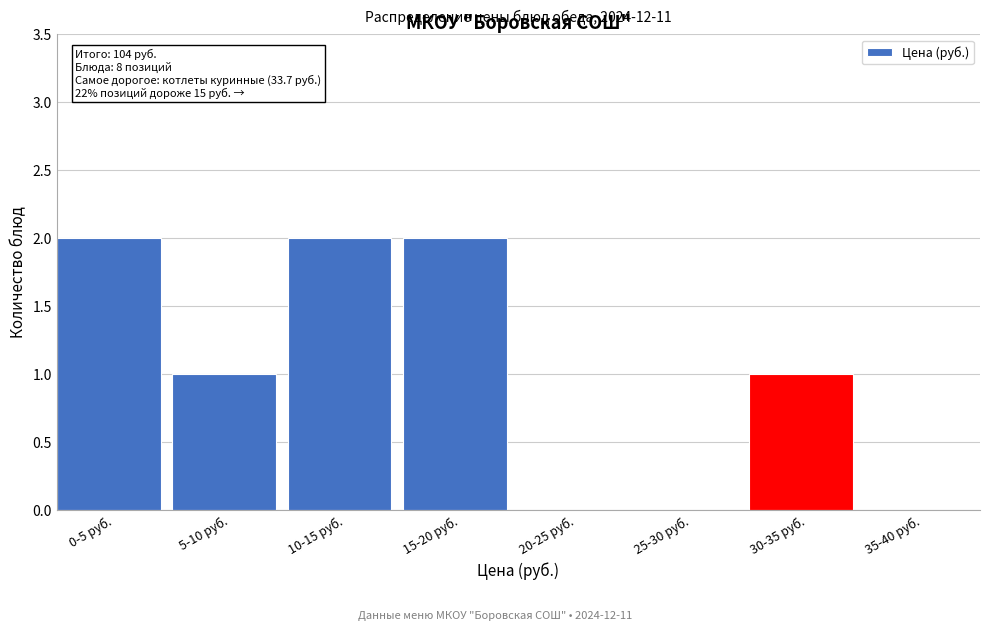

Reading right to left, transcribe all the data shown in this chart.

35-40 руб.=0	30-35 руб.=1	25-30 руб.=0	20-25 руб.=0	15-20 руб.=2	10-15 руб.=2	5-10 руб.=1	0-5 руб.=2